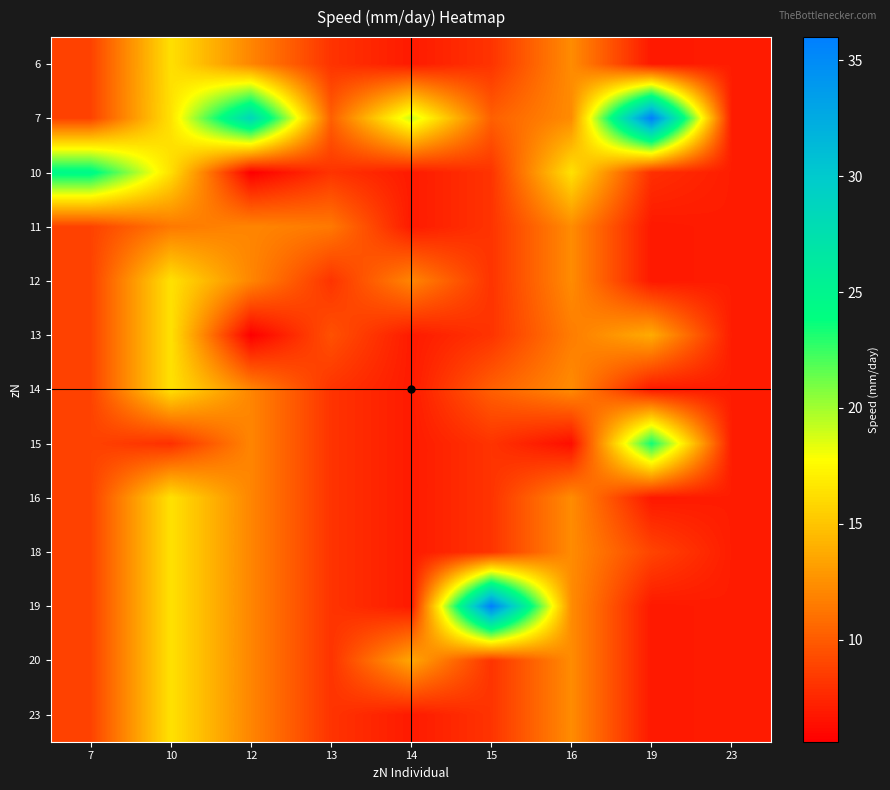

Count the number of categories in the chart.

9